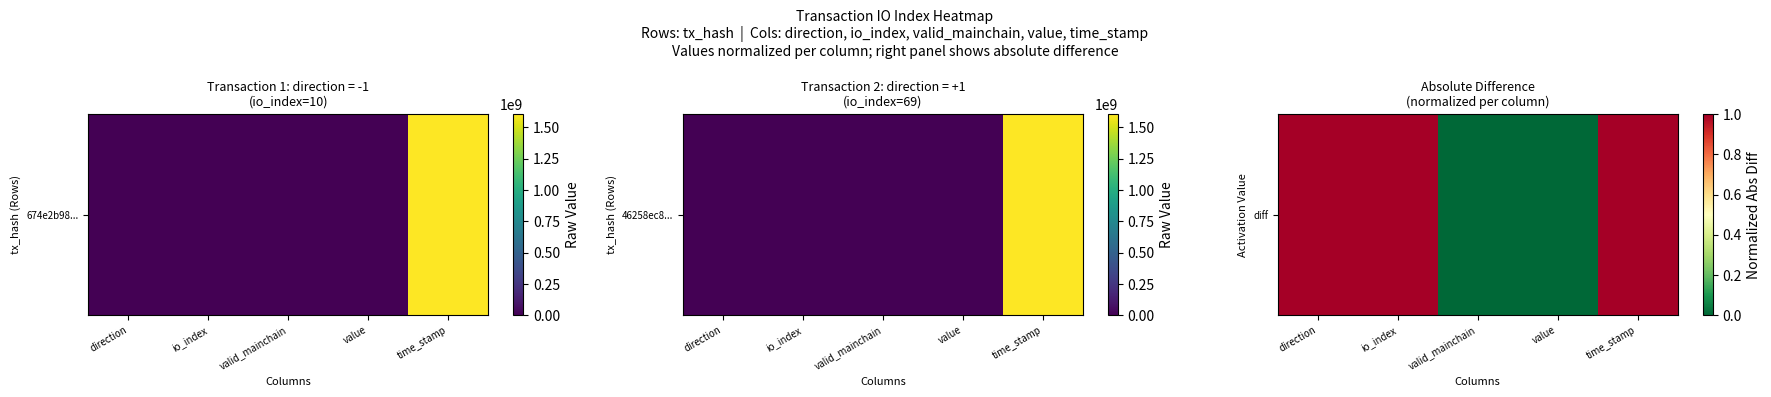

Between value and valid_mainchain, which is larger?

value